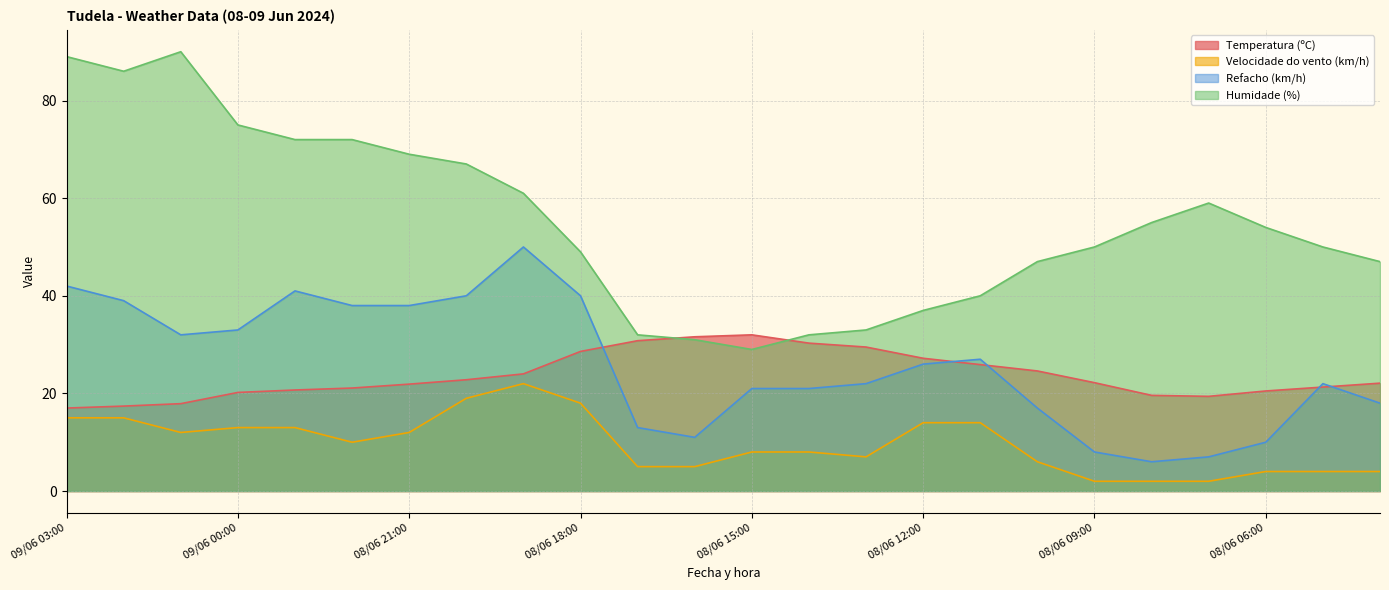

Which label corresponds to the largest value in the chart?

09/06 01:00